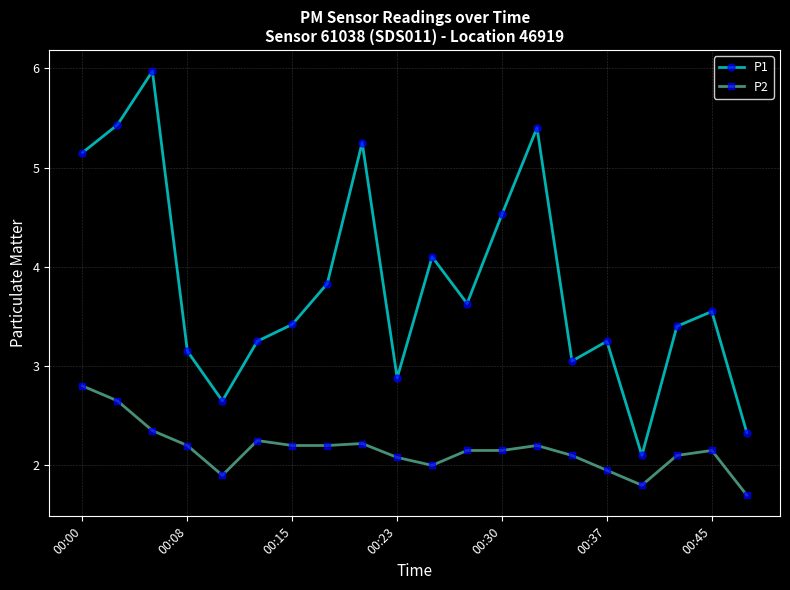

Rank the series by their average value, from highest to lowest.

P1, P2